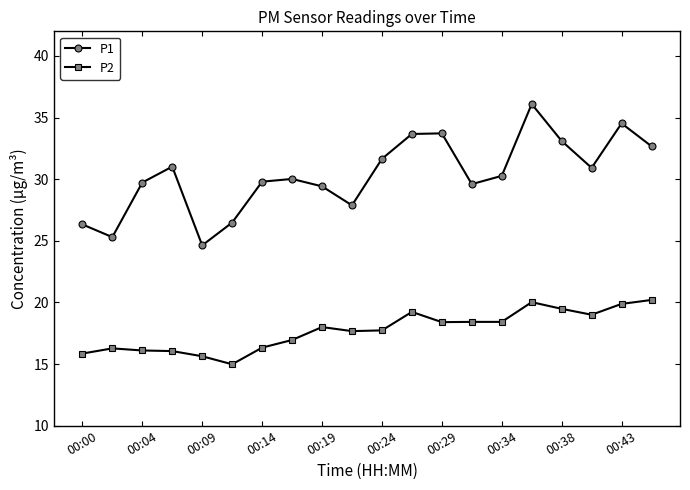

What is the difference between the maximum and minimum values in the P1 series?

11.5